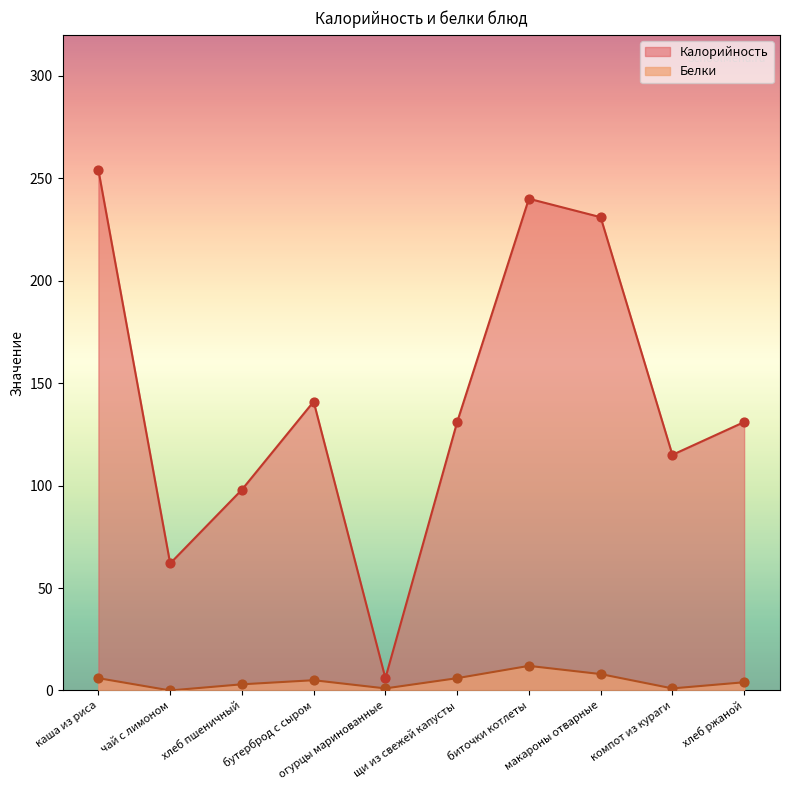

What is the total value across all series at хлеб ржаной?

135